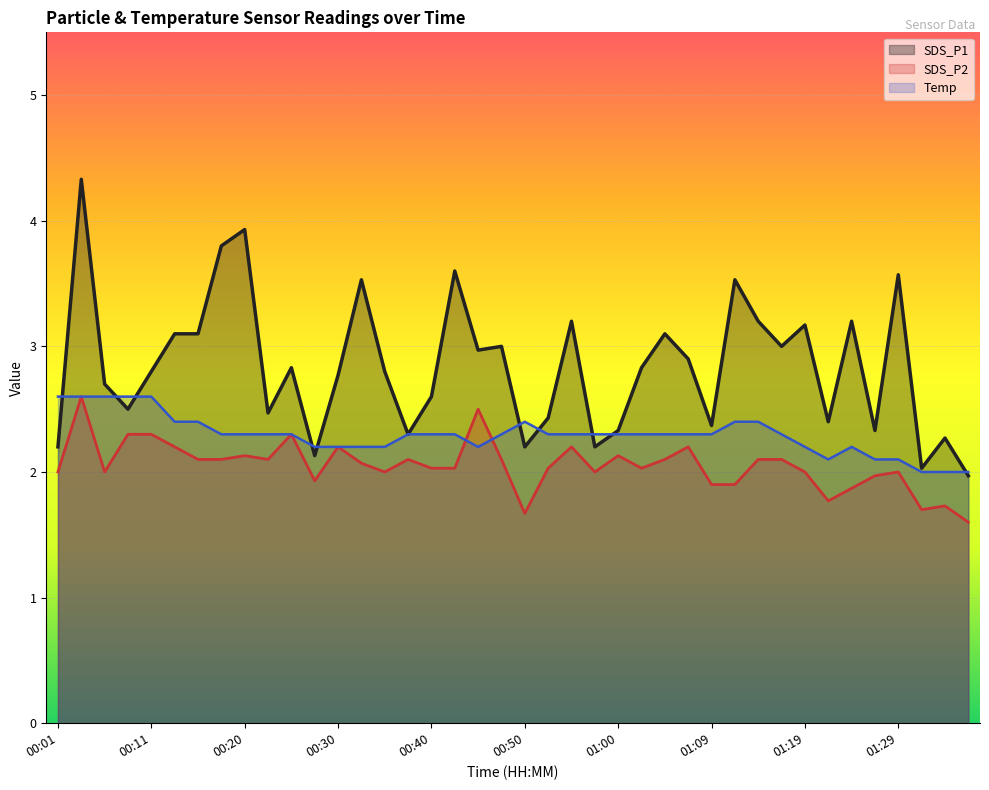

How many times do SDS_P2 and Temp cross each other?

2